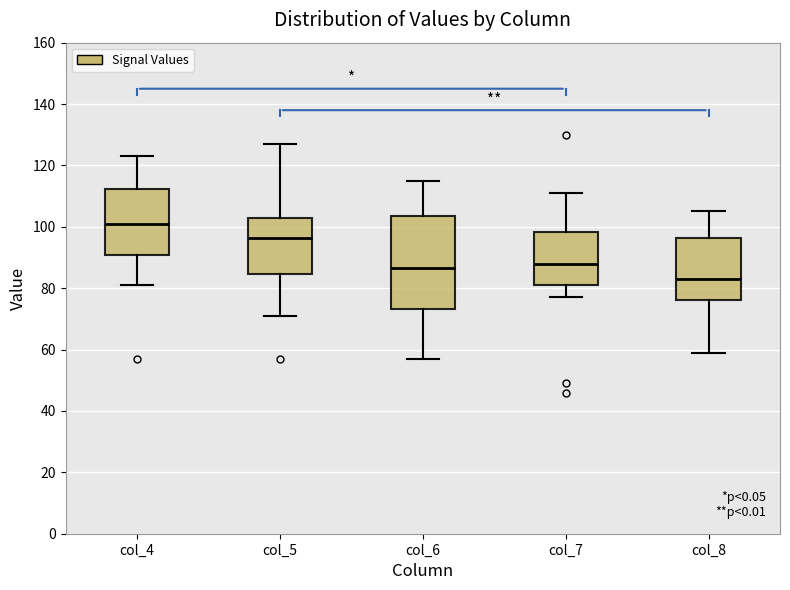

Which box is the tallest, from its lower edge to its upper edge?

col_6